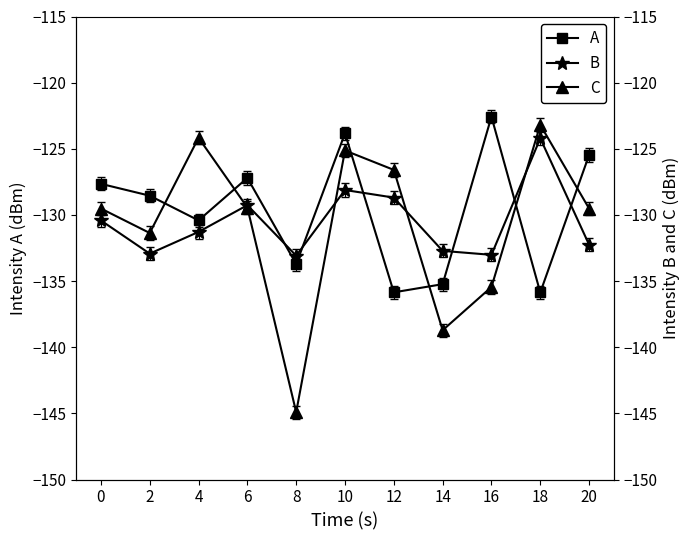

What is the lowest value of the B series?

-133.1